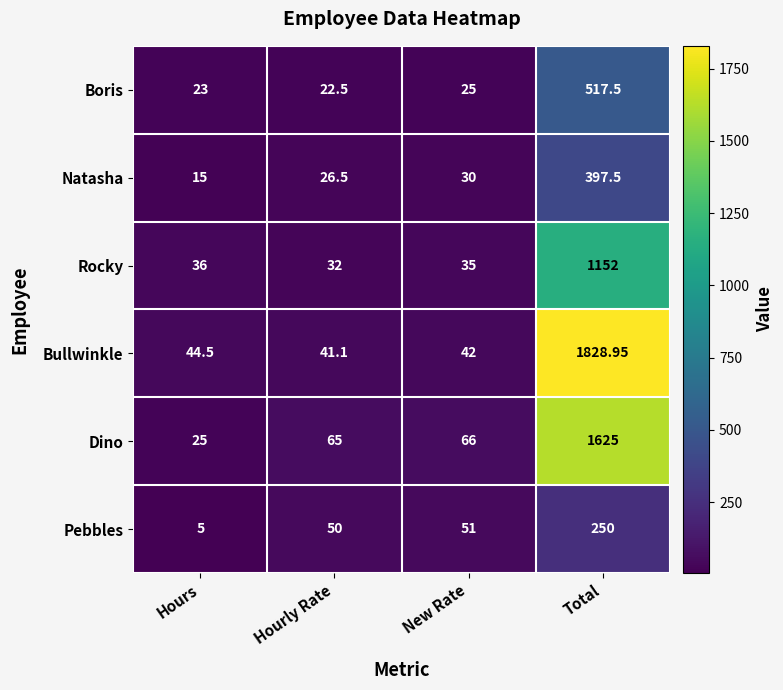

Where is Rocky nearest to the value 592?

Hours